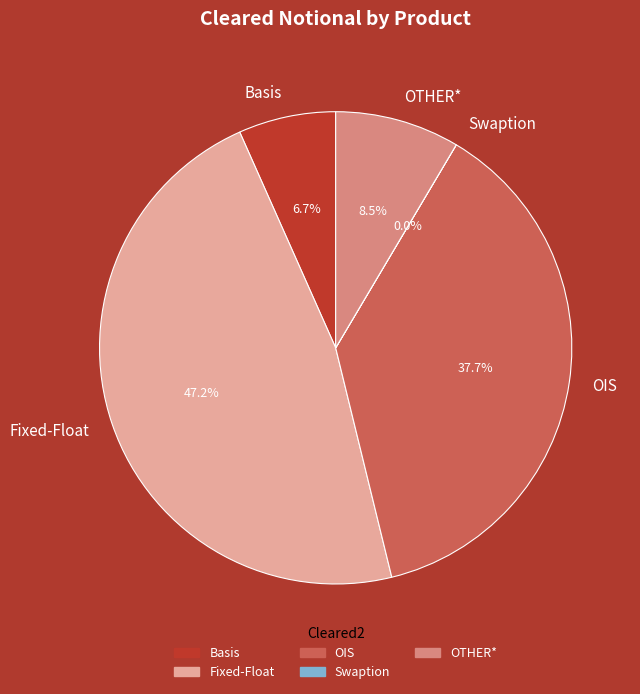

Is there a majority slice in this chart?

No